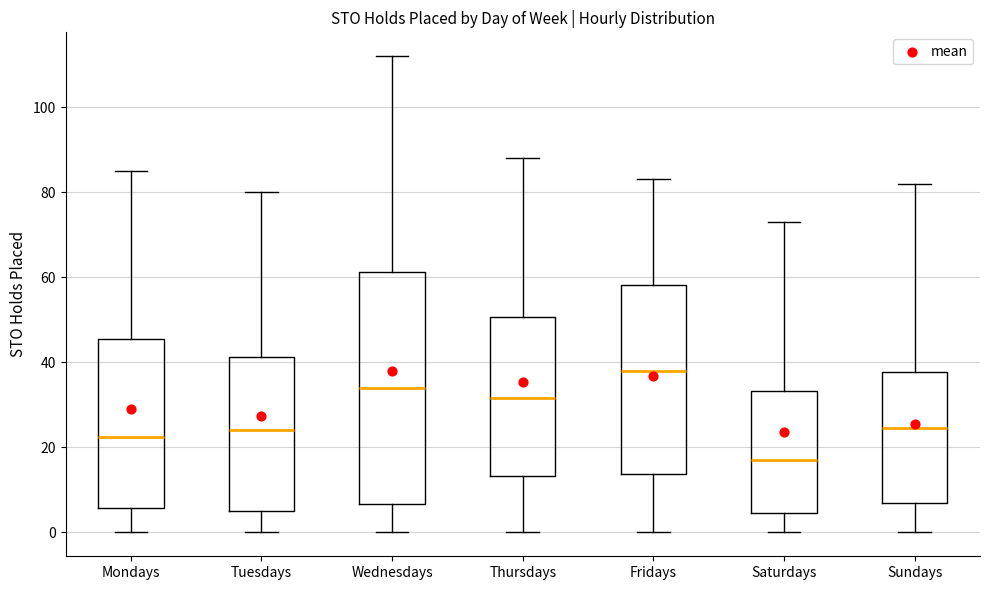

Where is the lower edge of the box for Tuesdays on the y-axis? The values are not printed on the chart, so give them approximately, as read against the axis.

6